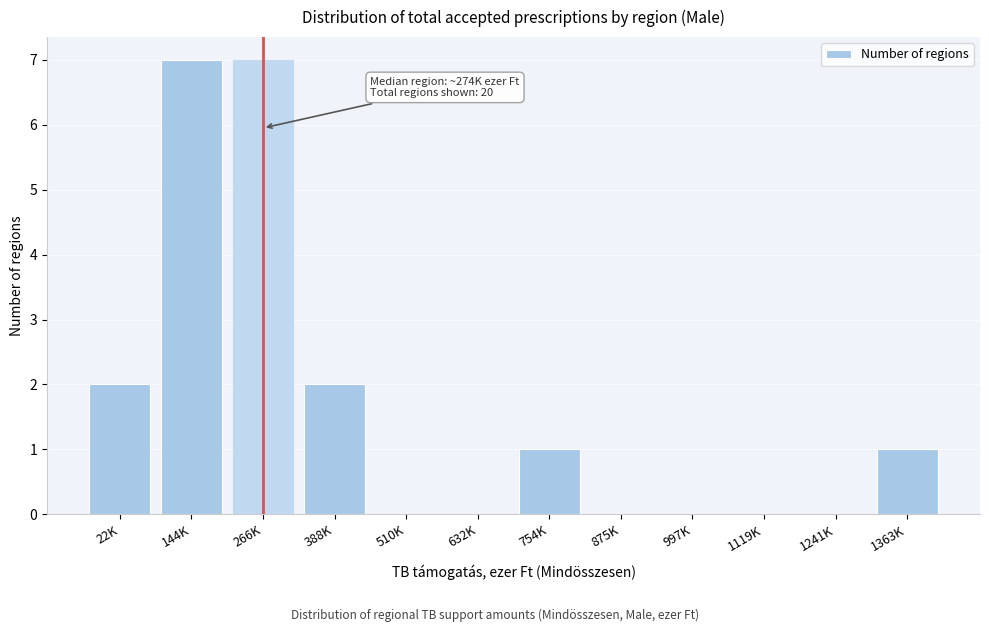

Reading right to left, list all the values displayed in this chart.

1363K=1	1241K=0	1119K=0	997K=0	875K=0	754K=1	632K=0	510K=0	388K=2	266K=7	144K=7	22K=2